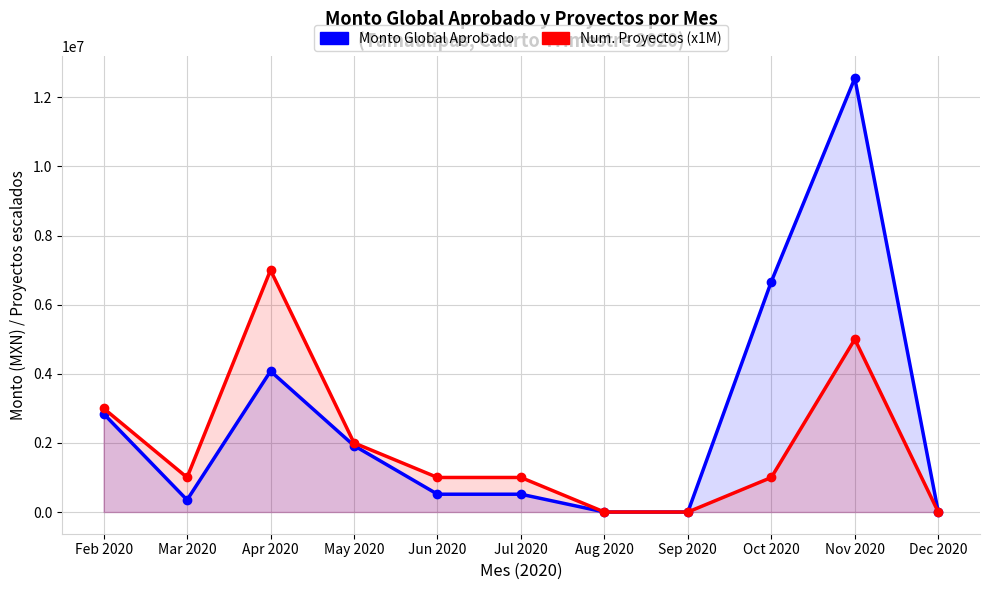

Rank the categories by Num. Proyectos (x1M) value from highest to lowest.

Apr 2020, Nov 2020, Feb 2020, May 2020, Mar 2020, Jun 2020, Jul 2020, Oct 2020, Aug 2020, Sep 2020, Dec 2020